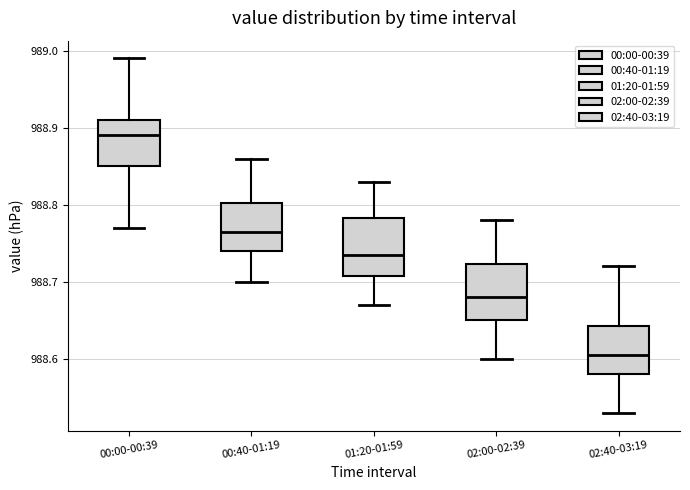

Reading left to right, transcribe this box plot: for each box, give where its median line is, the range the box spans, and where its two whiskers end, as read against the y-axis. The values are not printed on the chart, so give them approximately, as read against the axis.

00:00-00:39: median 988.89, box 988.85 to 988.91, whiskers 988.77 to 988.99
00:40-01:19: median 988.77, box 988.74 to 988.80, whiskers 988.70 to 988.86
01:20-01:59: median 988.74, box 988.71 to 988.78, whiskers 988.67 to 988.83
02:00-02:39: median 988.68, box 988.65 to 988.72, whiskers 988.60 to 988.78
02:40-03:19: median 988.61, box 988.58 to 988.64, whiskers 988.53 to 988.72